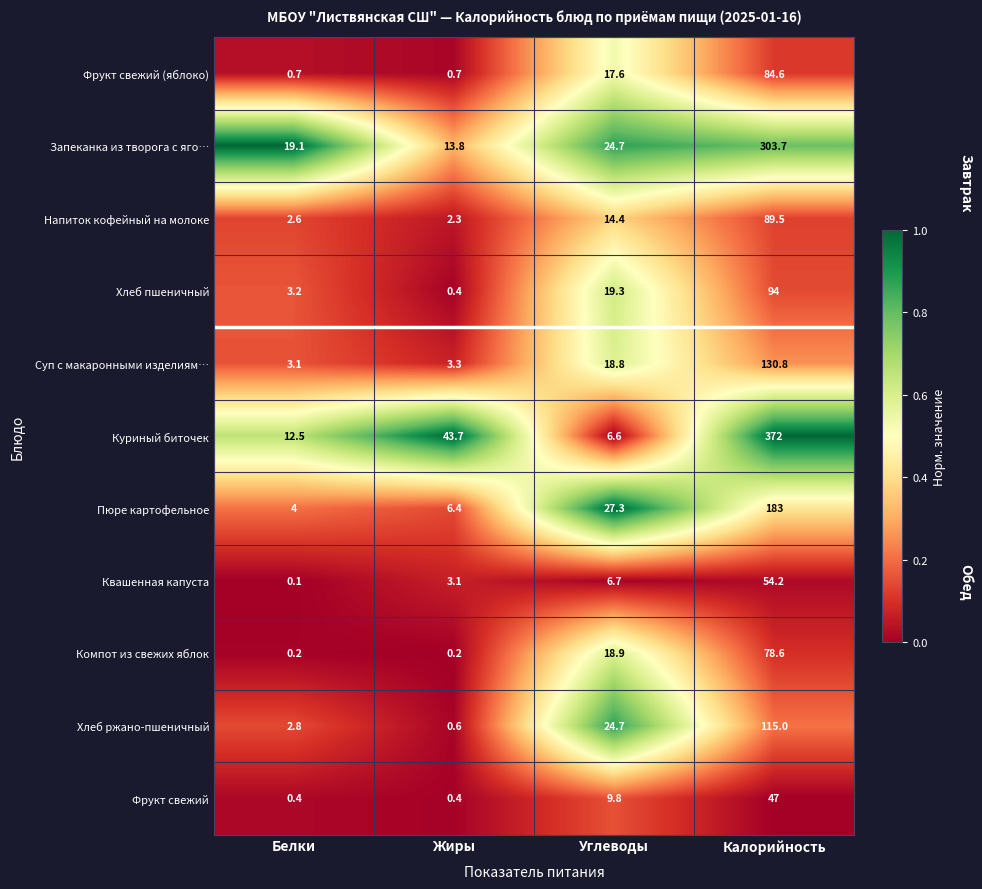

At which category is the sum across all series the highest?

Калорийность